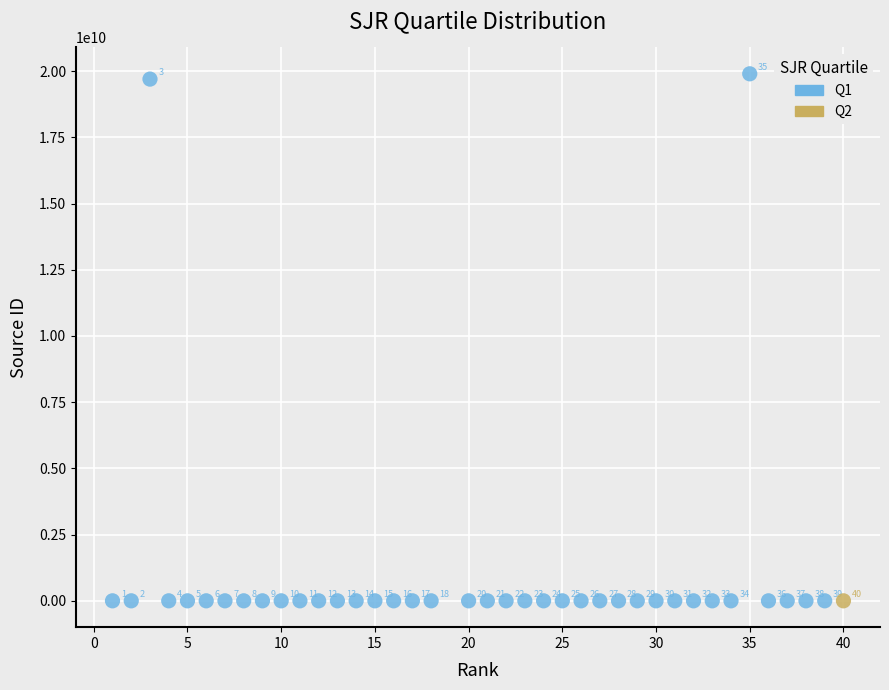

What are all the series names shown in the legend?

Q1, Q2